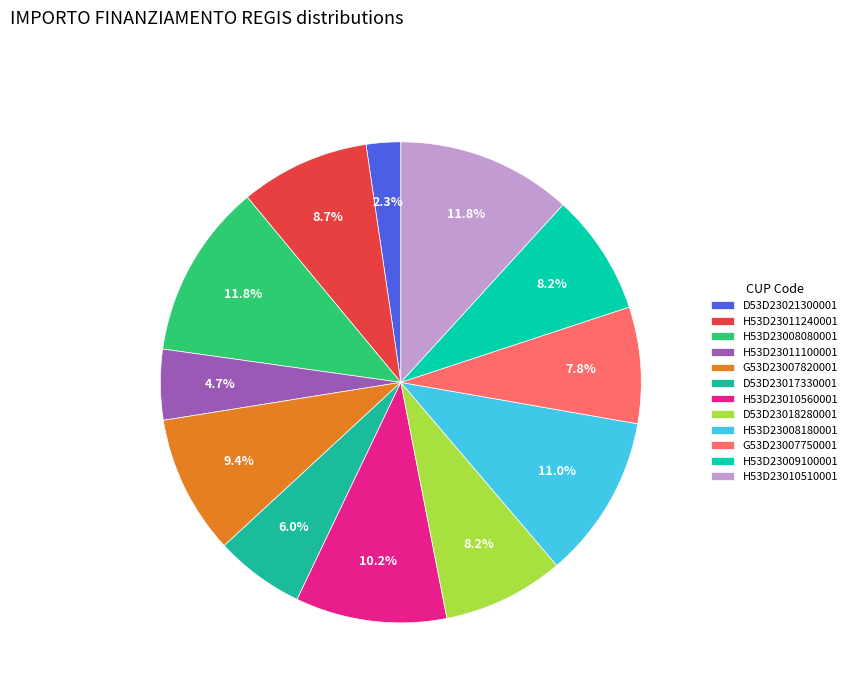

Does any single category account for the majority?

No